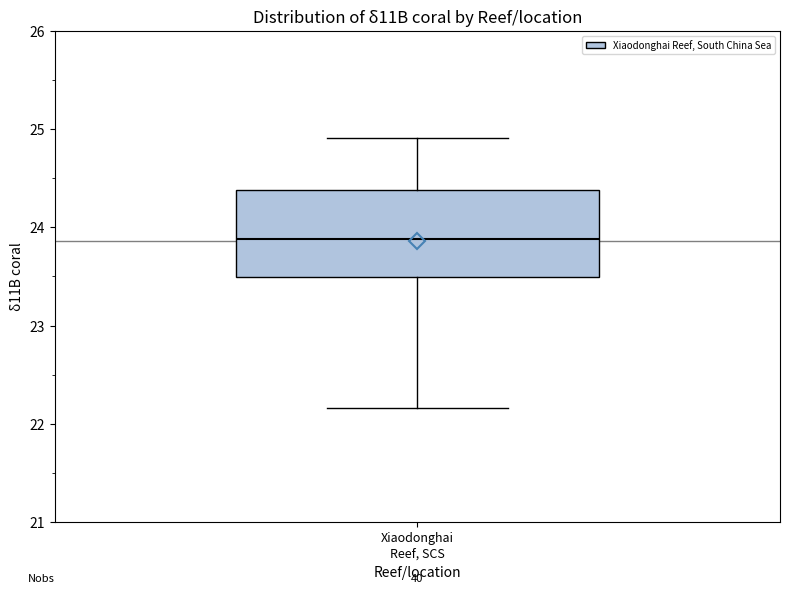

Transcribe this box plot: give where the median line is, the range the box spans, and where the two whiskers end, as read against the y-axis. The values are not printed on the chart, so give them approximately, as read against the axis.

median 23.9, box 23.5 to 24.4, whiskers 22.2 to 24.9